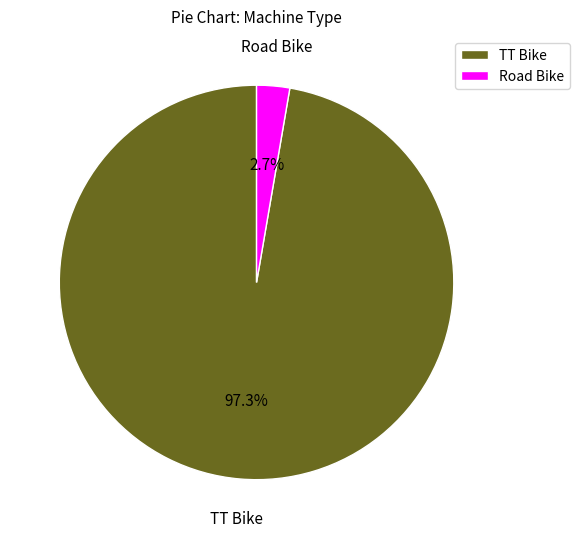

Which slice is the largest?

TT Bike